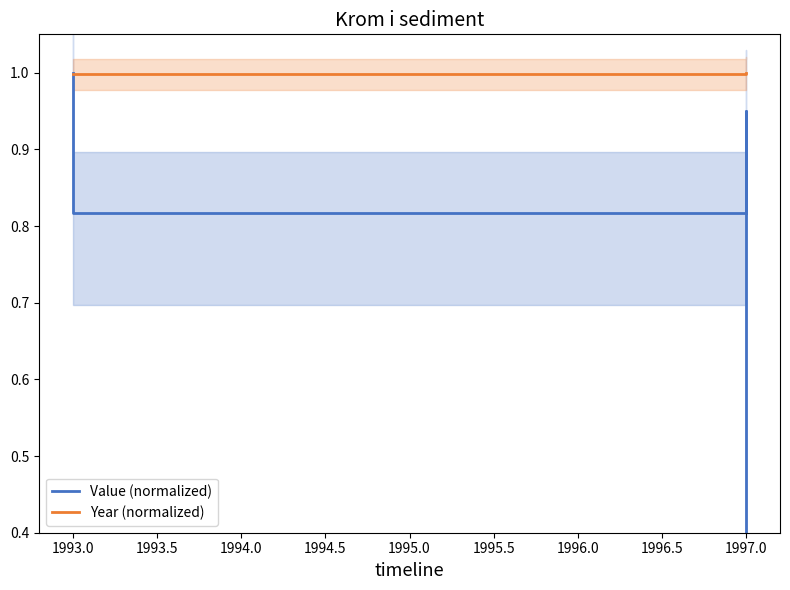

What is the approximate value of Year (normalized) at 1993.0?

1.0